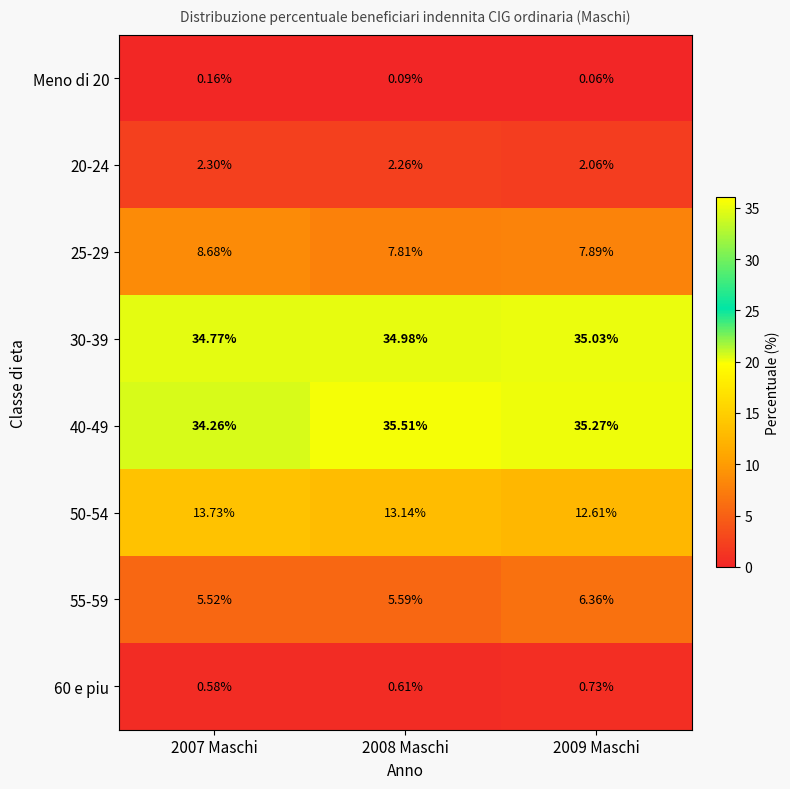

Is the value of 25-29 at 2007 Maschi greater than the value of 60 e piu at 2009 Maschi?

Yes